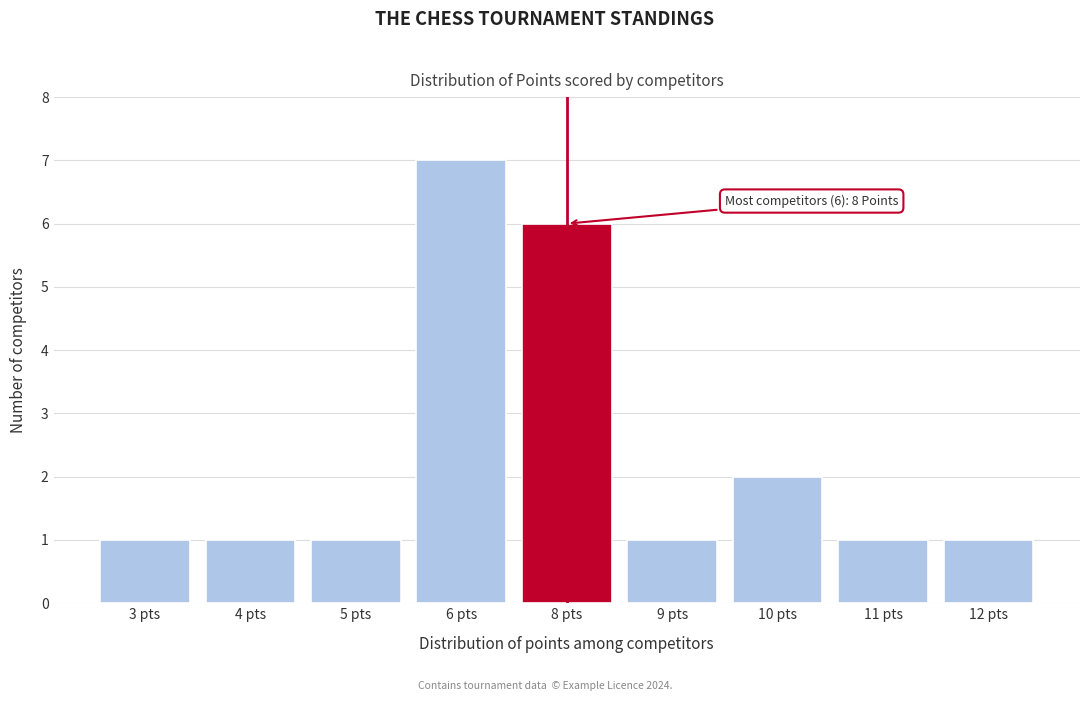

Reading left to right, extract all data points from this chart.

3 pts=1	4 pts=1	5 pts=1	6 pts=7	8 pts=6	9 pts=1	10 pts=2	11 pts=1	12 pts=1